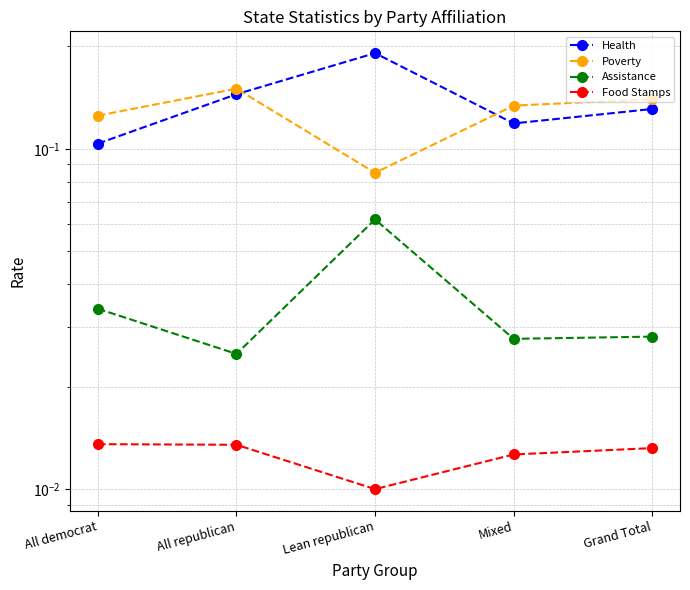

What is the total value across all series at Mixed?

0.3